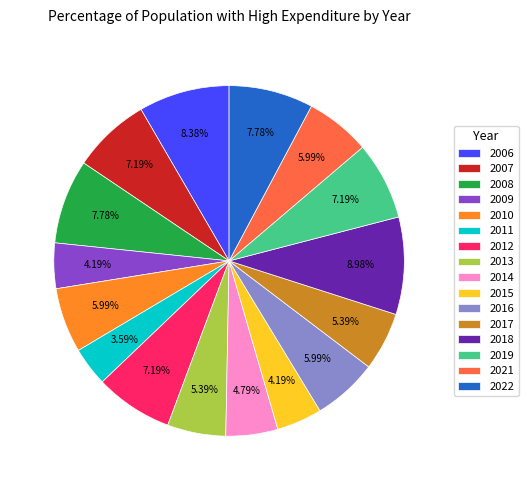

Which slice is the largest?

2018